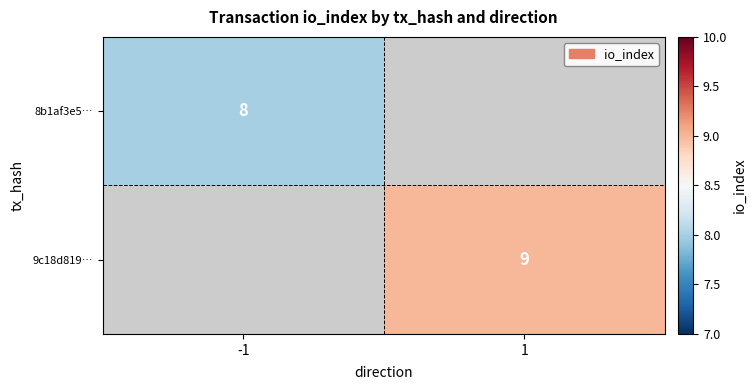

The 8b1af3e5… series shows 2 at -1. True or false?

False